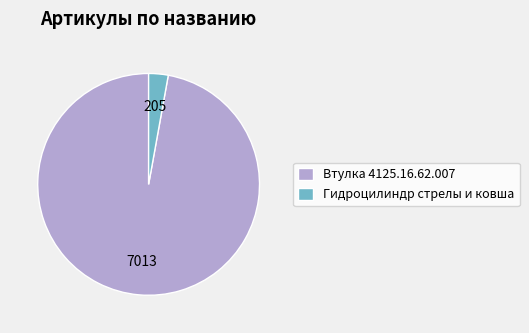

Which has a higher value, Гидроцилиндр стрелы и ковша or Втулка 4125.16.62.007?

Втулка 4125.16.62.007